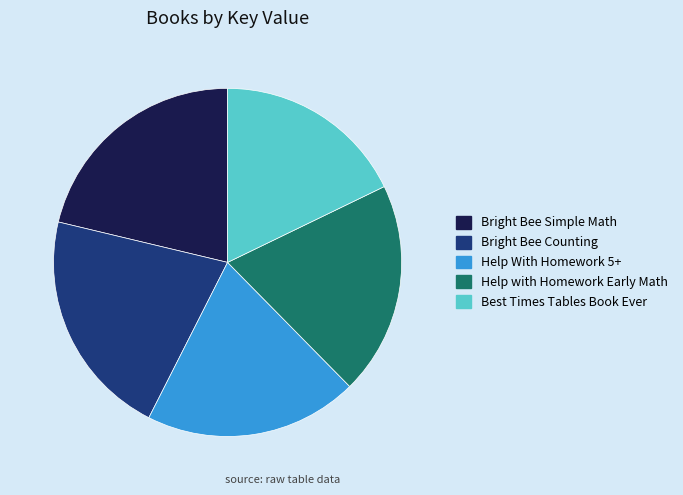

The Help With Homework 5+ slice represents 31% of the pie. True or false?

False